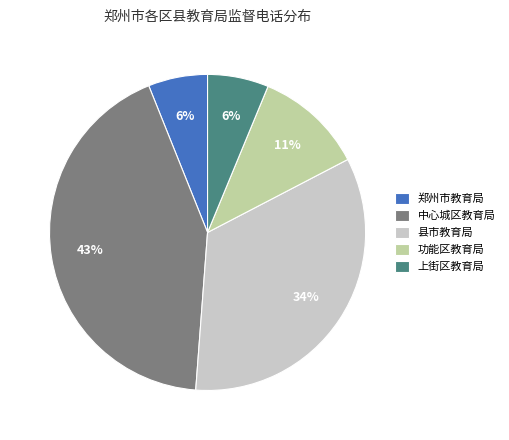

To the nearest percent, what portion does 上街区教育局 represent?

6%